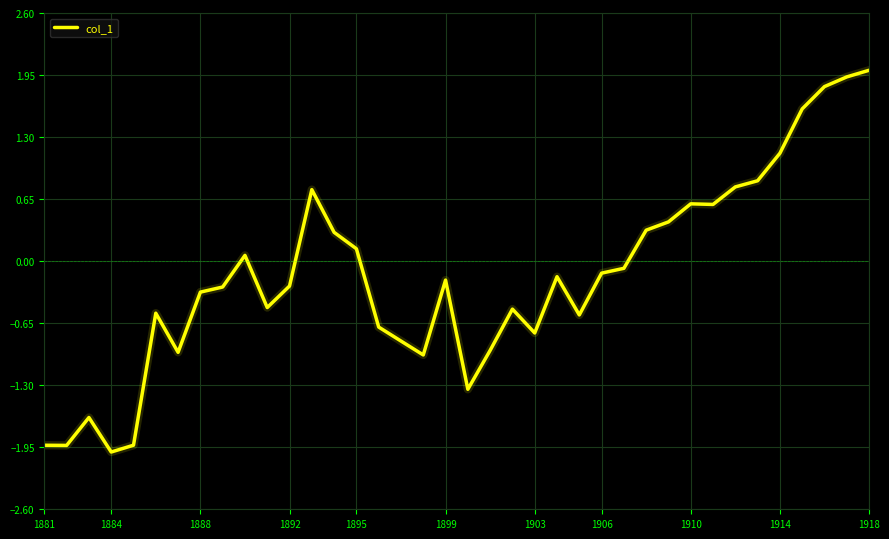

What is the difference between the maximum and second lowest values?

3.9